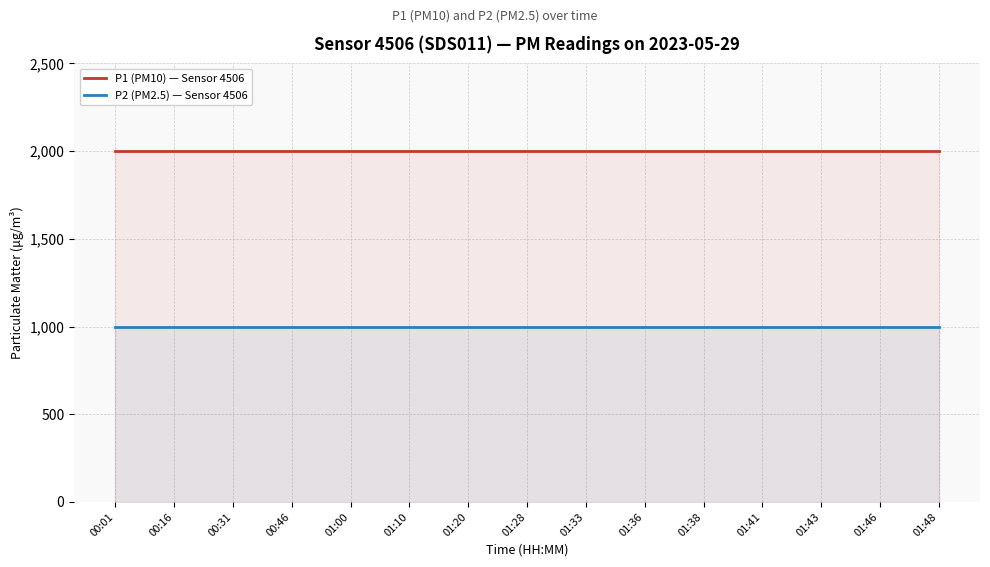

True or false: P1 (PM10) — Sensor 4506 and P2 (PM2.5) — Sensor 4506 intersect in this chart.

False